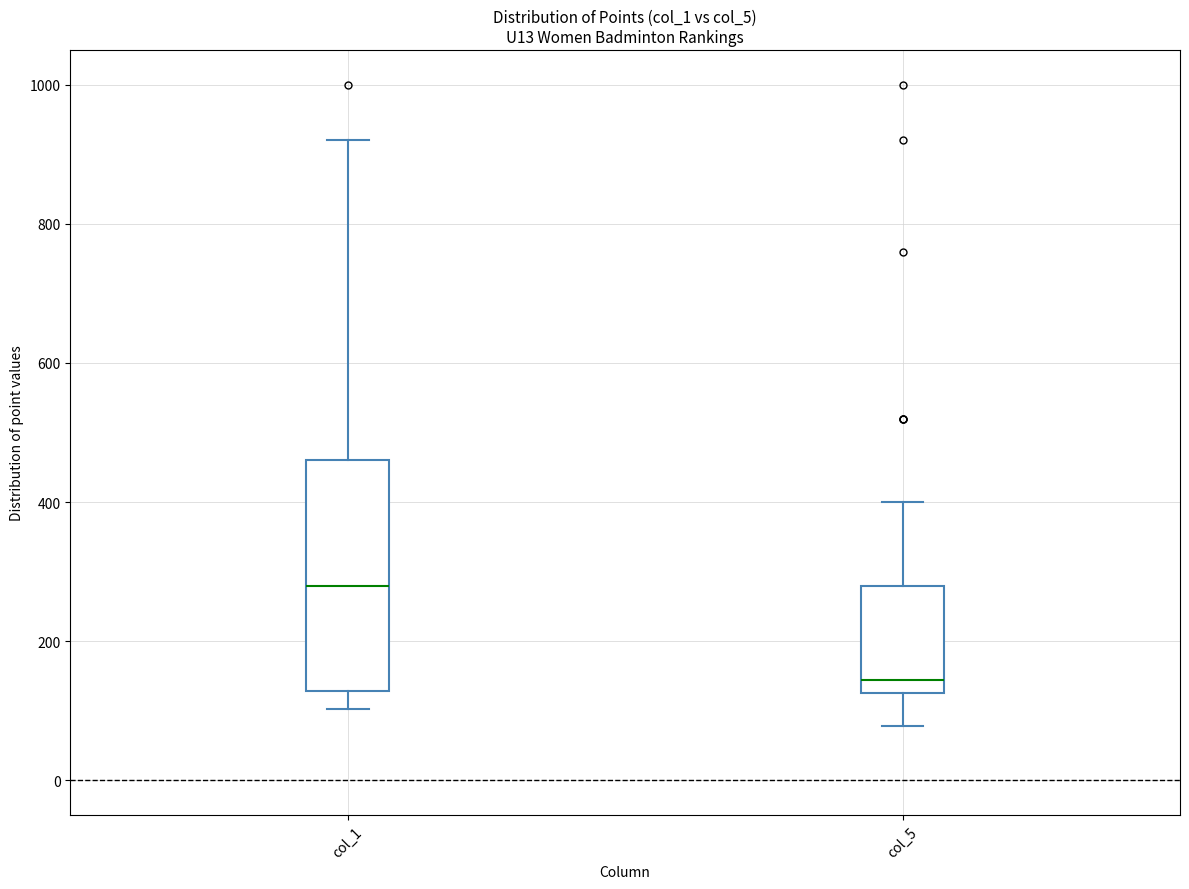

Where is the upper edge of the box for col_1 on the y-axis? The values are not printed on the chart, so give them approximately, as read against the axis.

460